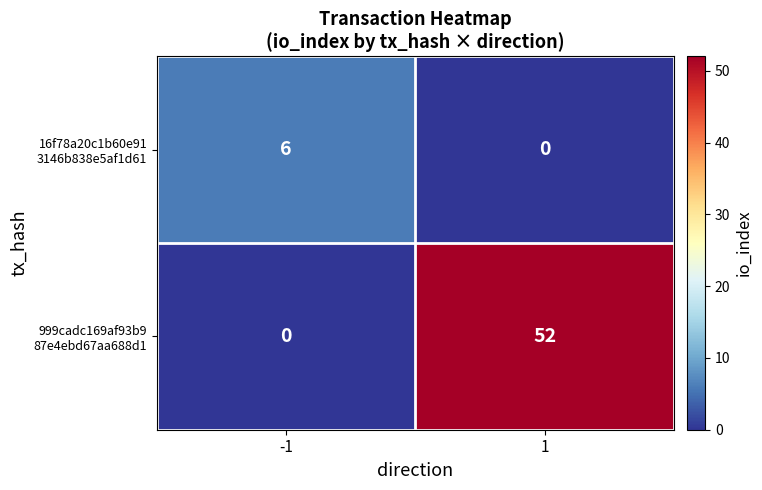

What is the difference between the highest and lowest values at 1?

52